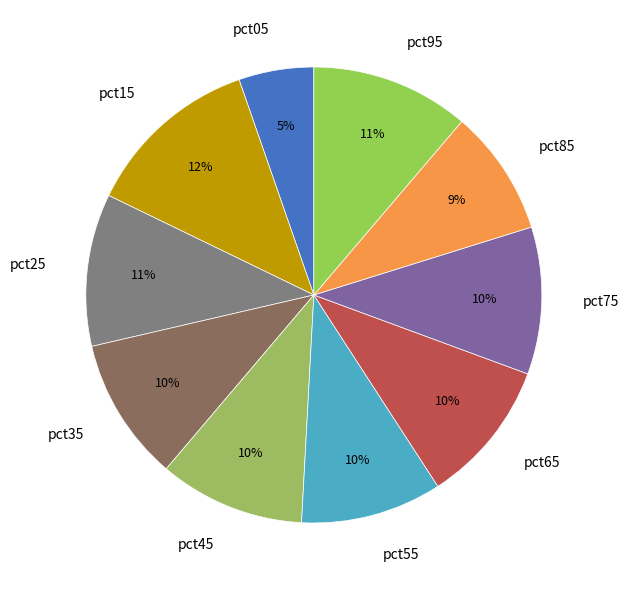

True or false: pct05 accounts for 5% of the total.

True